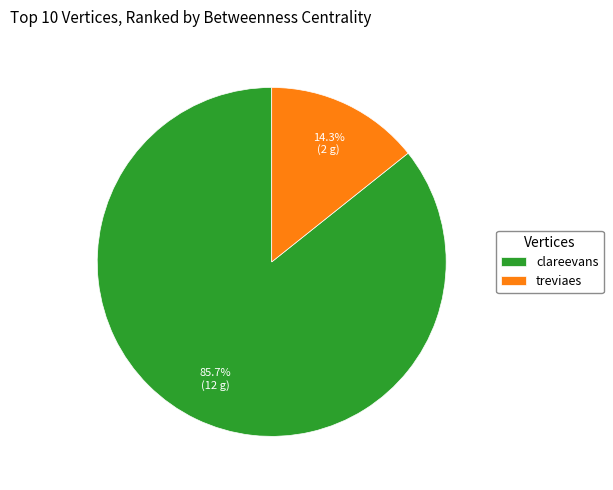

Which category has the biggest portion of the pie?

clareevans